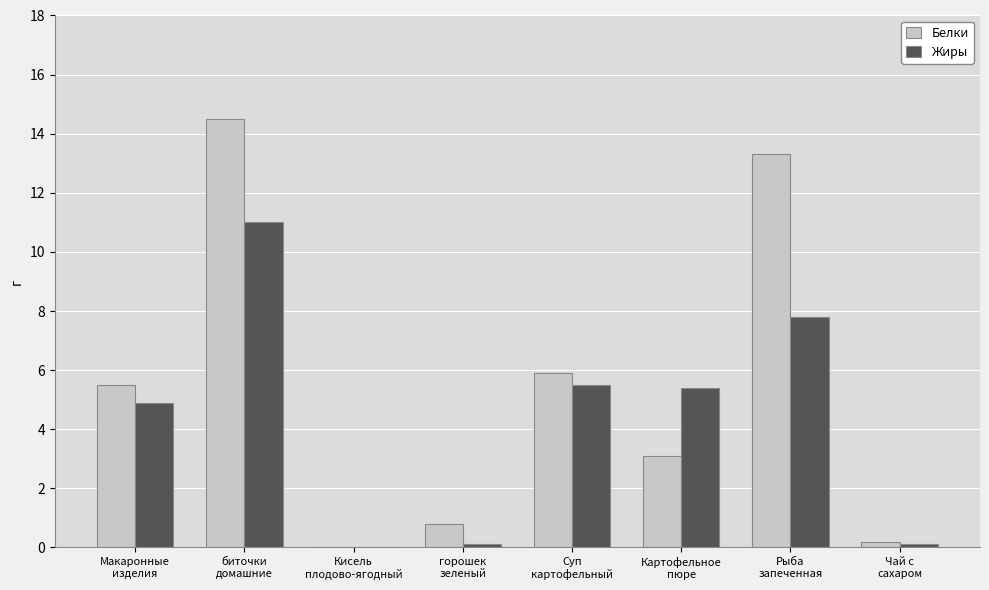

At which label does Белки reach its peak?

биточки
домашние